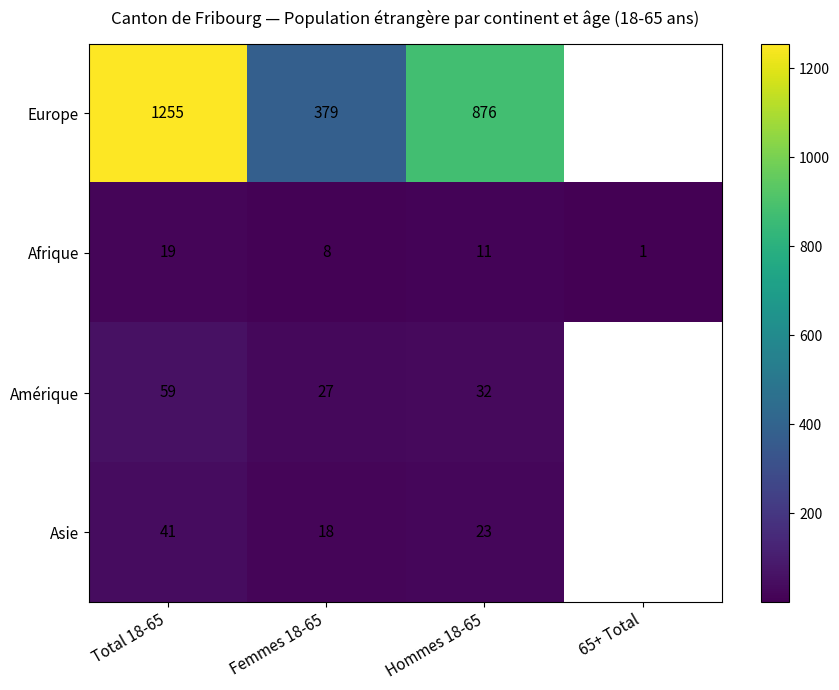

What is the spread (max minus min) of values at Femmes 18-65?

371